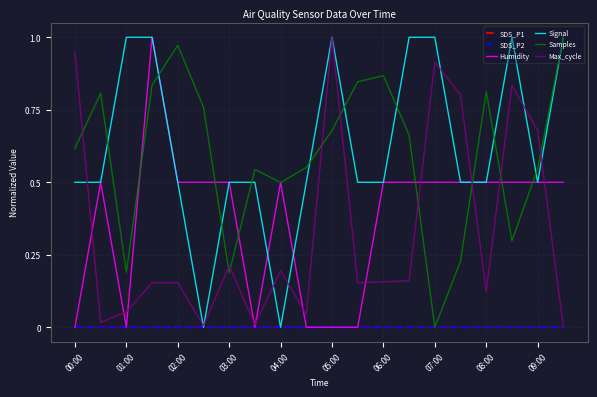

At how many categories does at least one series exceed 0?

20